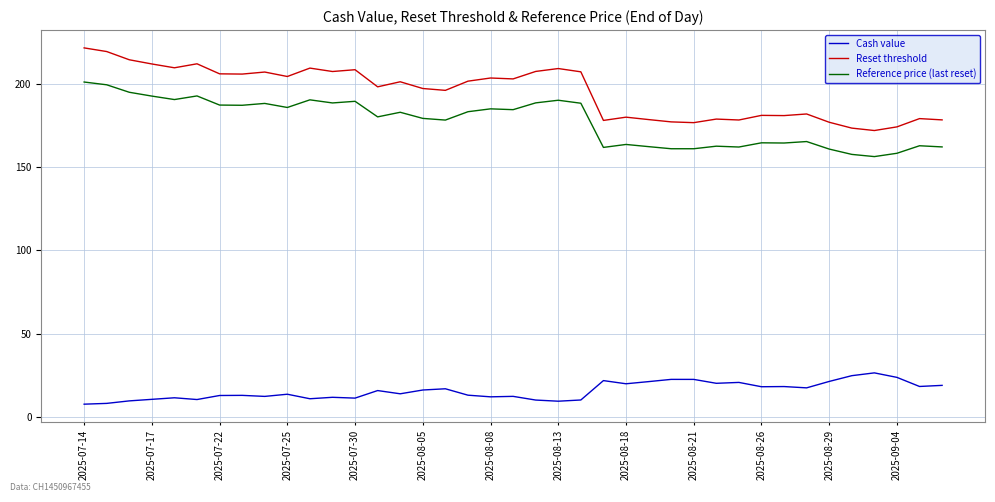

At how many categories does at least one series exceed 69?

39